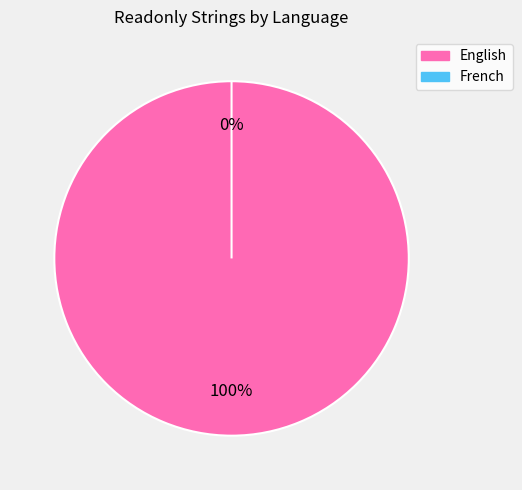

Which category accounts for the majority?

English